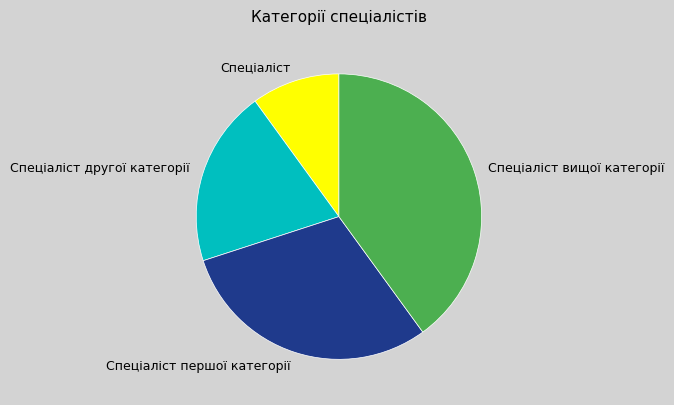

Rank the categories by value from highest to lowest.

Спеціаліст вищої категорії, Спеціаліст першої категорії, Спеціаліст другої категорії, Спеціаліст